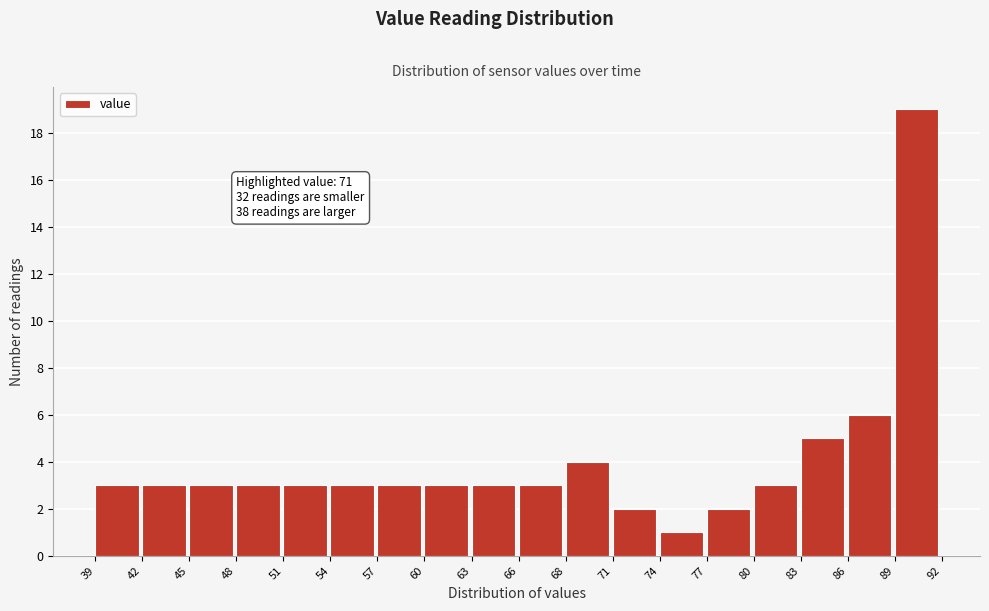

Over which range of the x-axis is the bar tallest?

89 to 92